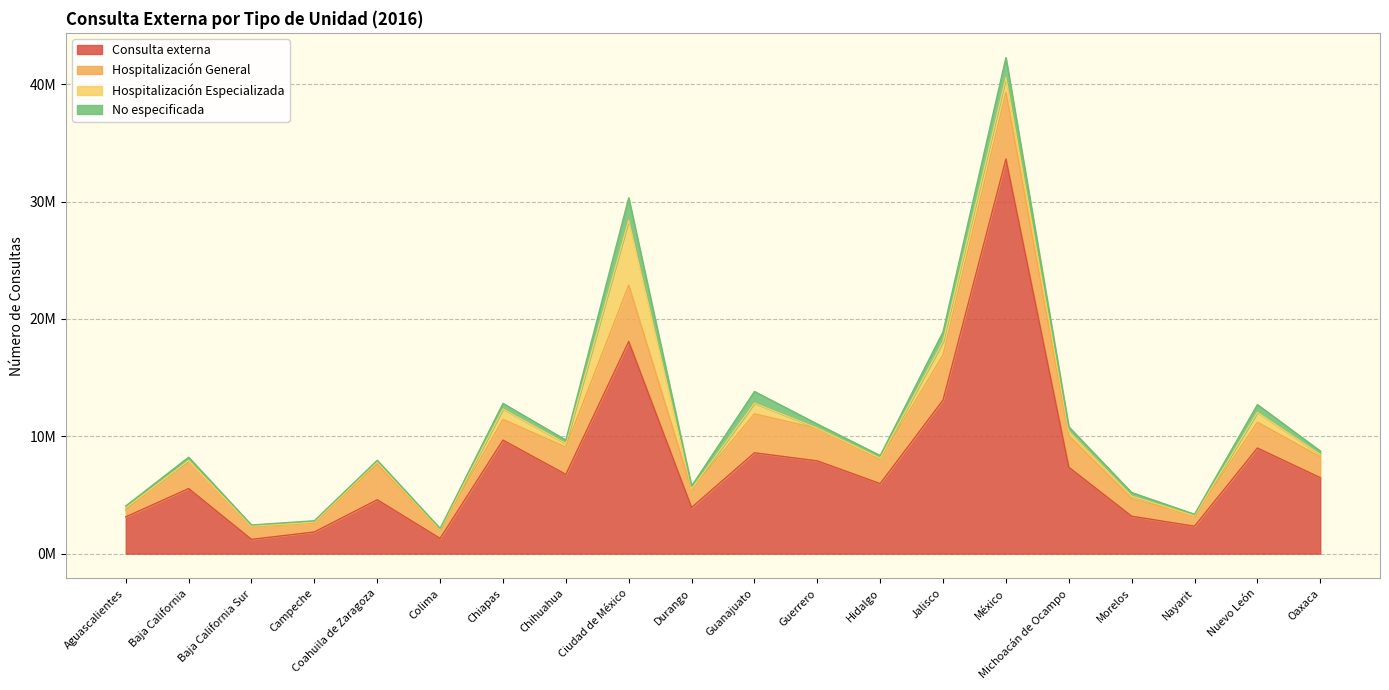

Which series has the widest spread of values?

Consulta externa